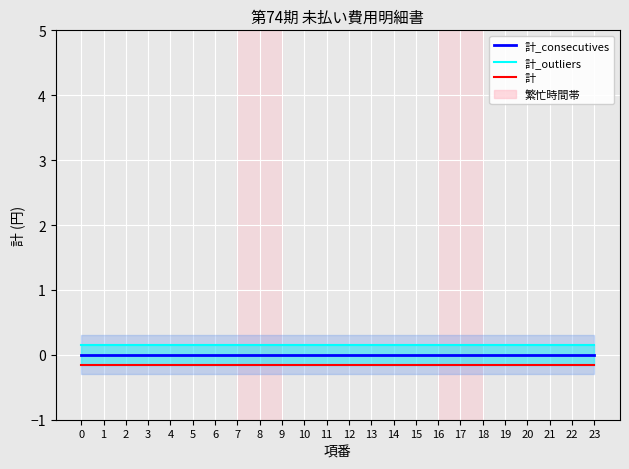

Reading right to left, transcribe all the data shown in this chart.

計_consecutives: 0.0	0.0	0.0	0.0	0.0	0.0	0.0	0.0	0.0	0.0	0.0	0.0	0.0	0.0	0.0	0.0	0.0	0.0	0.0	0.0	0.0	0.0	0.0	0.0
計_outliers: 0.1	0.1	0.1	0.1	0.1	0.1	0.1	0.1	0.1	0.1	0.1	0.1	0.1	0.1	0.1	0.1	0.1	0.1	0.1	0.1	0.1	0.1	0.1	0.1
計: -0.1	-0.1	-0.1	-0.1	-0.1	-0.1	-0.1	-0.1	-0.1	-0.1	-0.1	-0.1	-0.1	-0.1	-0.1	-0.1	-0.1	-0.1	-0.1	-0.1	-0.1	-0.1	-0.1	-0.1